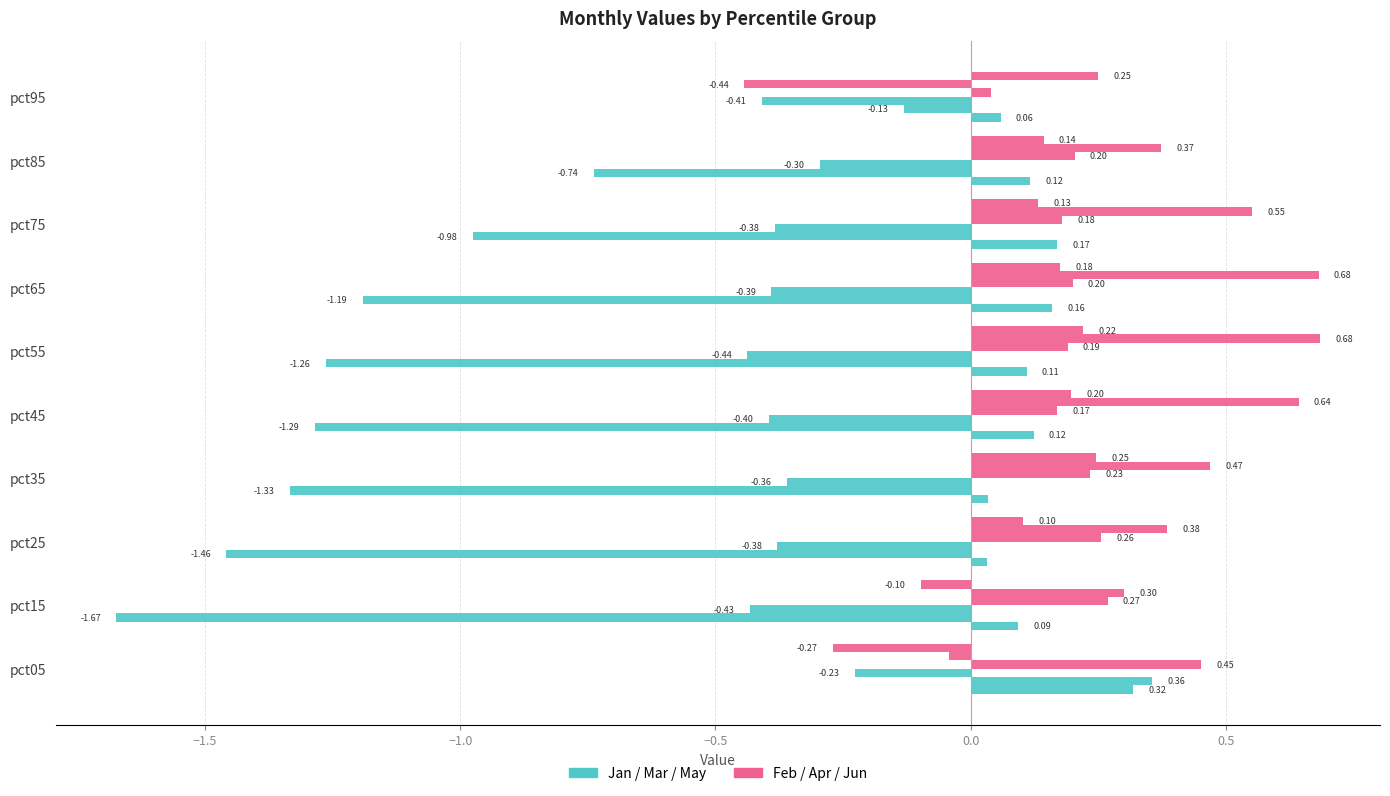

Count the number of categories in the chart.

10